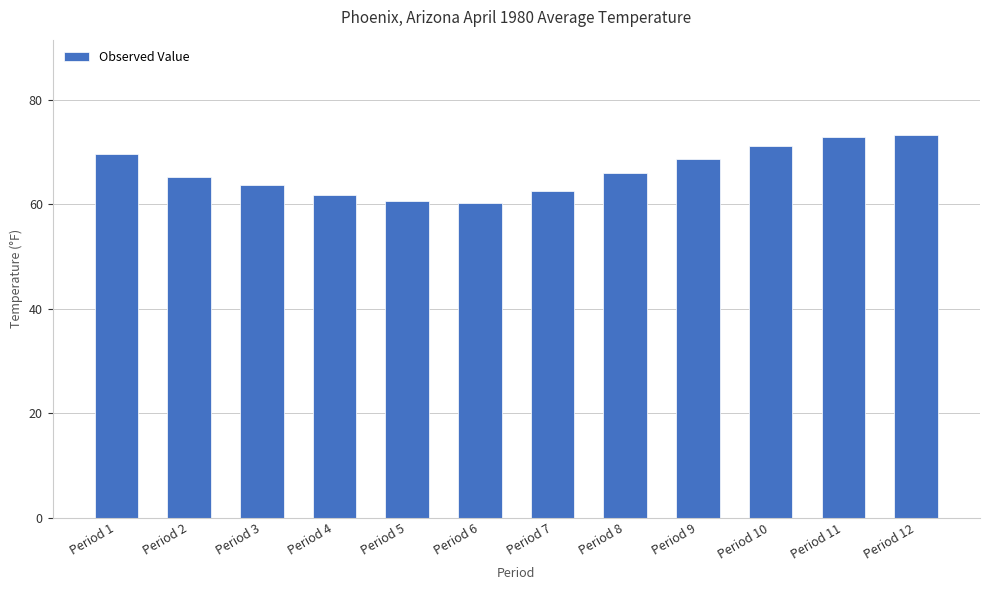

Which has a higher value, Period 9 or Period 1?

Period 1